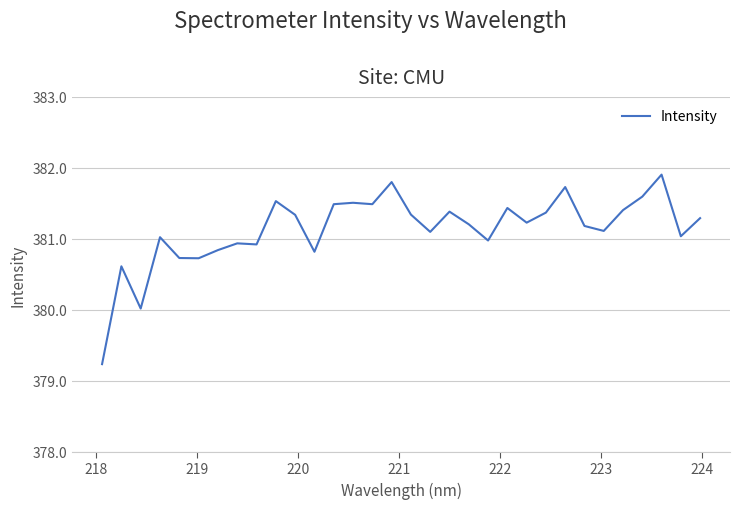

Count the number of data series in this chart.

1